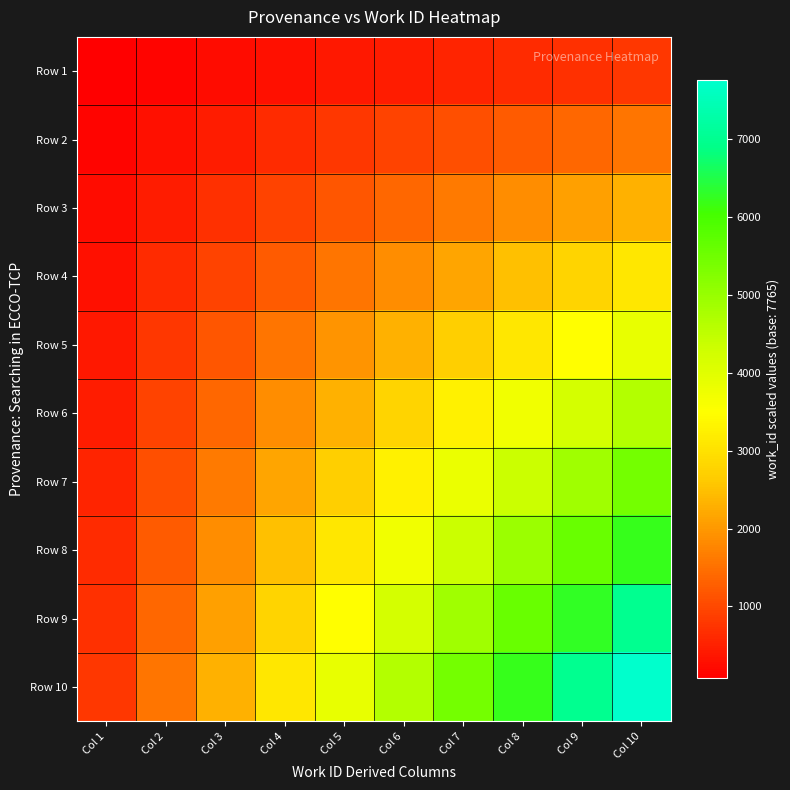

At how many categories does at least one series exceed 5582?

3